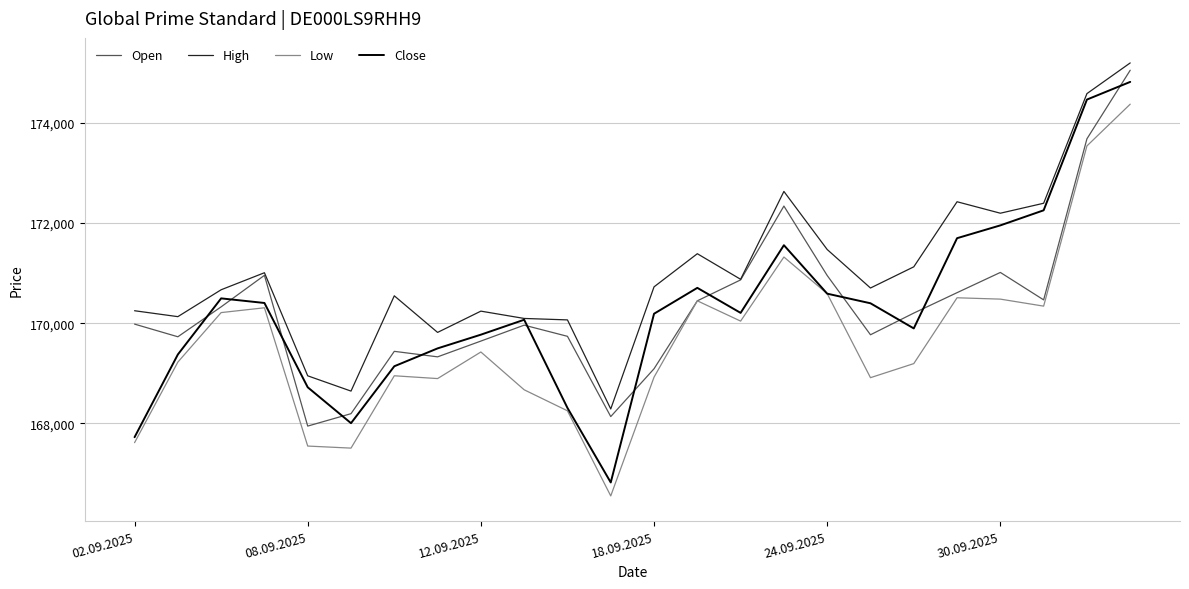

List the series in order of their peak value, lowest first.

Low, Close, Open, High